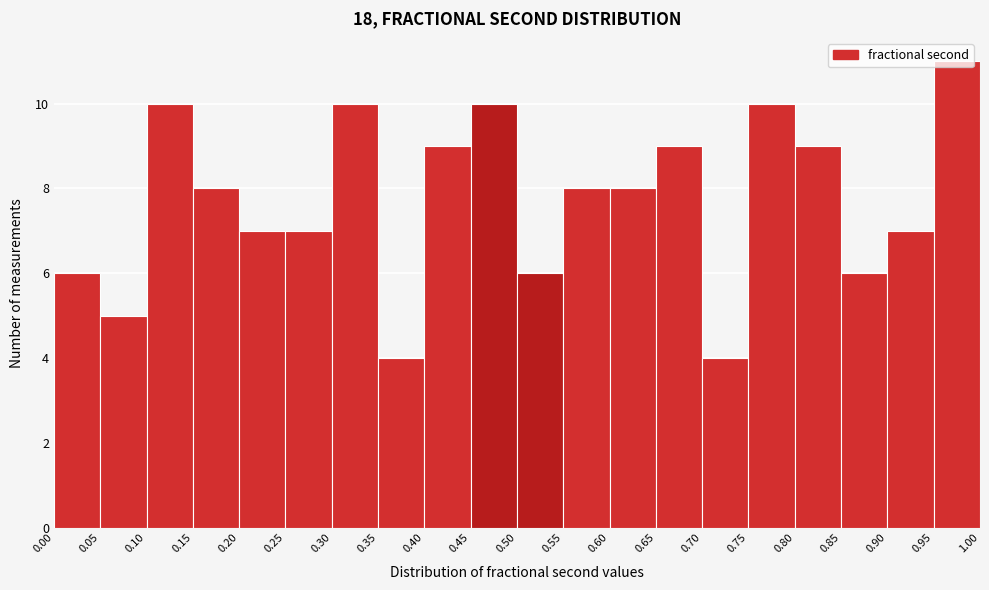

Reading left to right, list every bar in this chart as the range it spans on the x-axis followed by its height. The values are not printed on the chart, so give them approximately, as read against the axis.

0.00 to 0.05: 6
0.05 to 0.10: 5
0.10 to 0.15: 10
0.15 to 0.20: 8
0.20 to 0.25: 7
0.25 to 0.30: 7
0.30 to 0.35: 10
0.35 to 0.40: 4
0.40 to 0.45: 9
0.45 to 0.50: 10
0.50 to 0.55: 6
0.55 to 0.60: 8
0.60 to 0.65: 8
0.65 to 0.70: 9
0.70 to 0.75: 4
0.75 to 0.80: 10
0.80 to 0.85: 9
0.85 to 0.90: 6
0.90 to 0.95: 7
0.95 to 1.00: 11